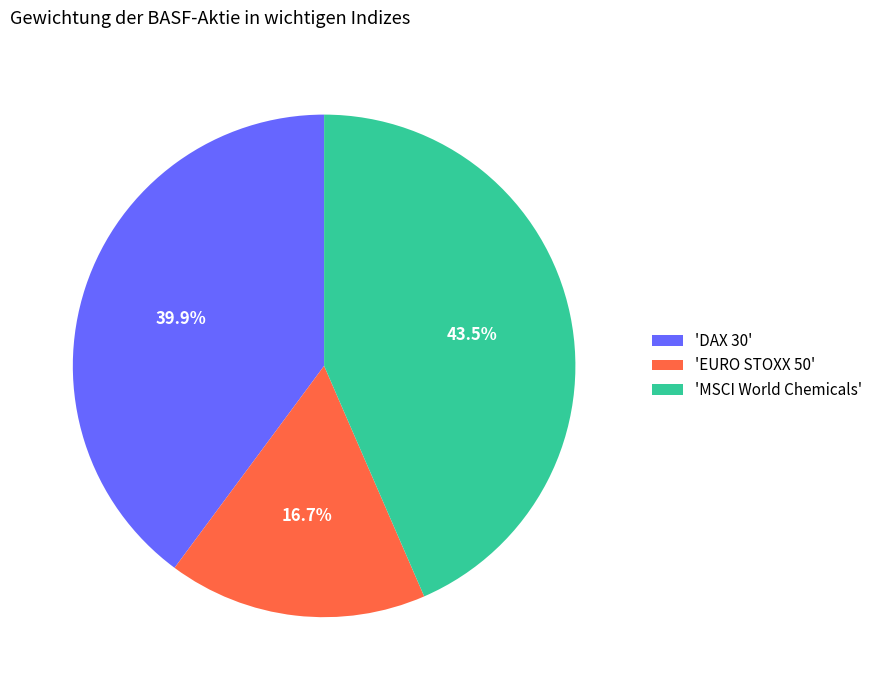

What percentage do 'MSCI World Chemicals' and 'EURO STOXX 50' together represent?

60.1%